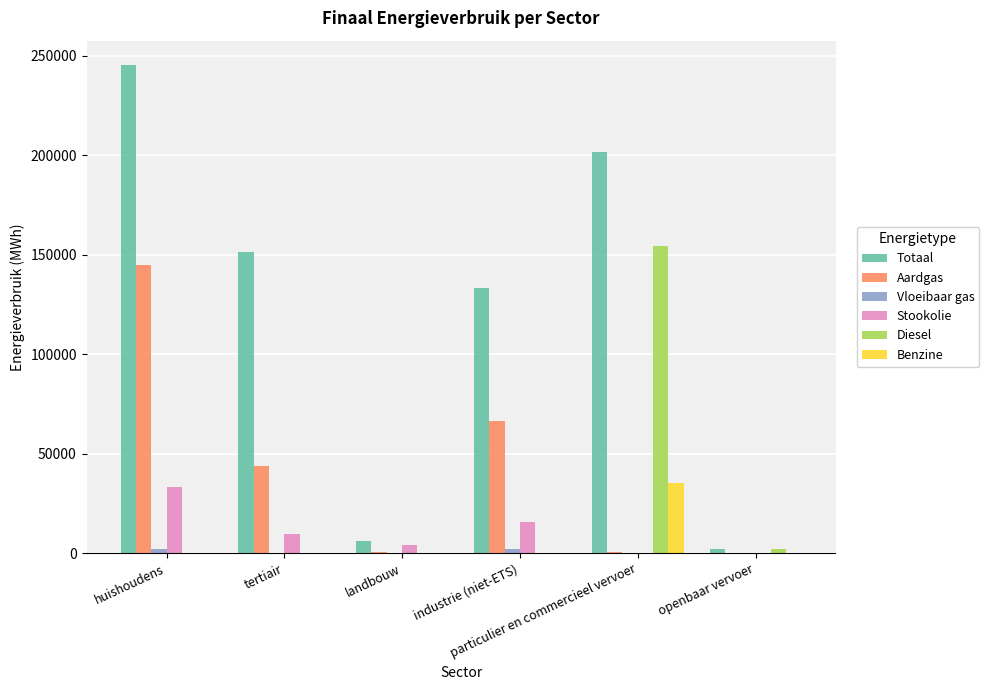

The value of Aardgas at tertiair is 13317.0. True or false?

False